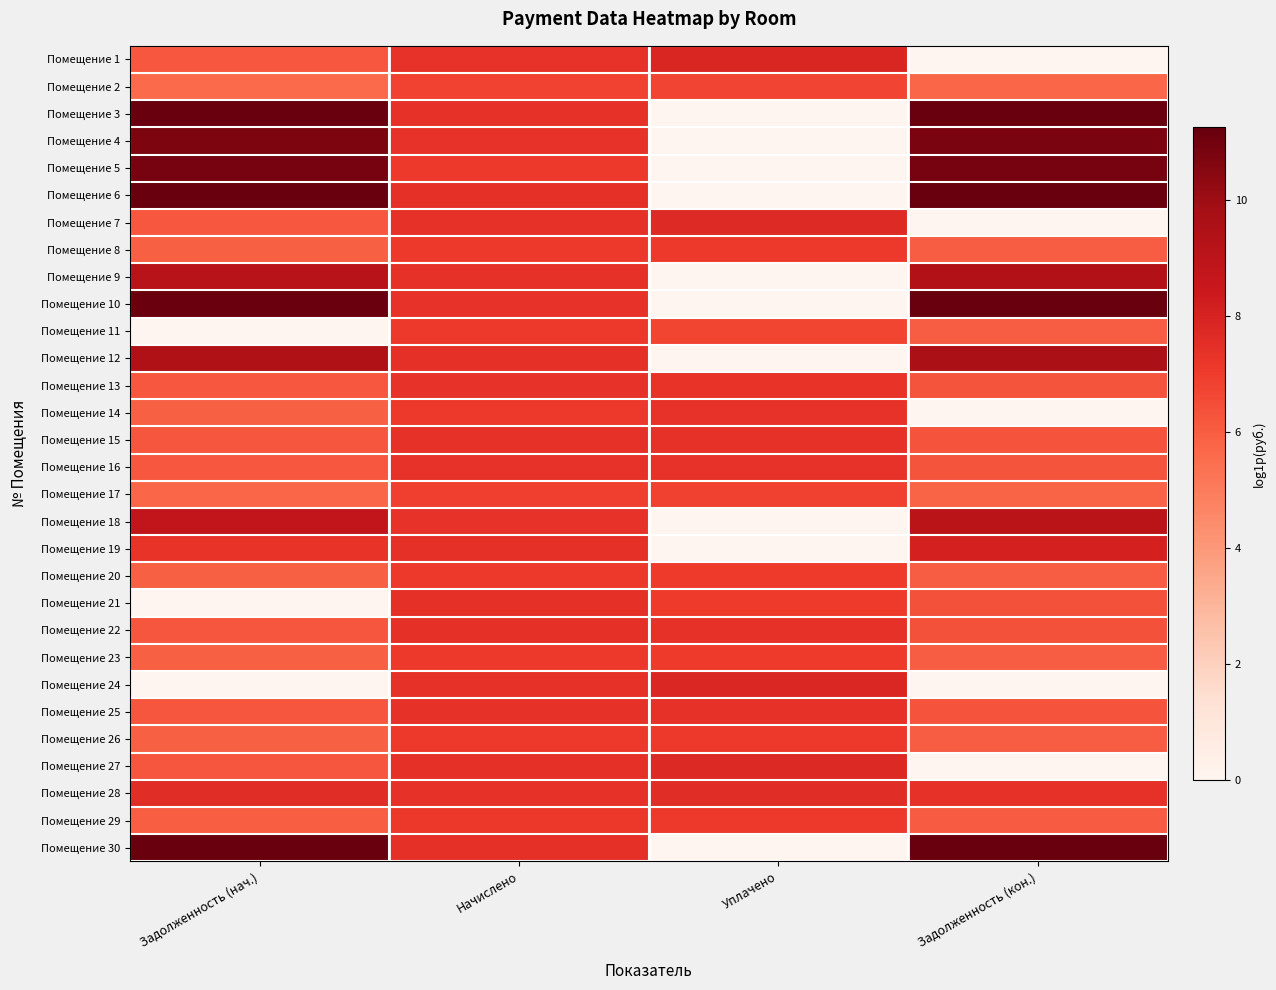

Count the number of categories in the chart.

4